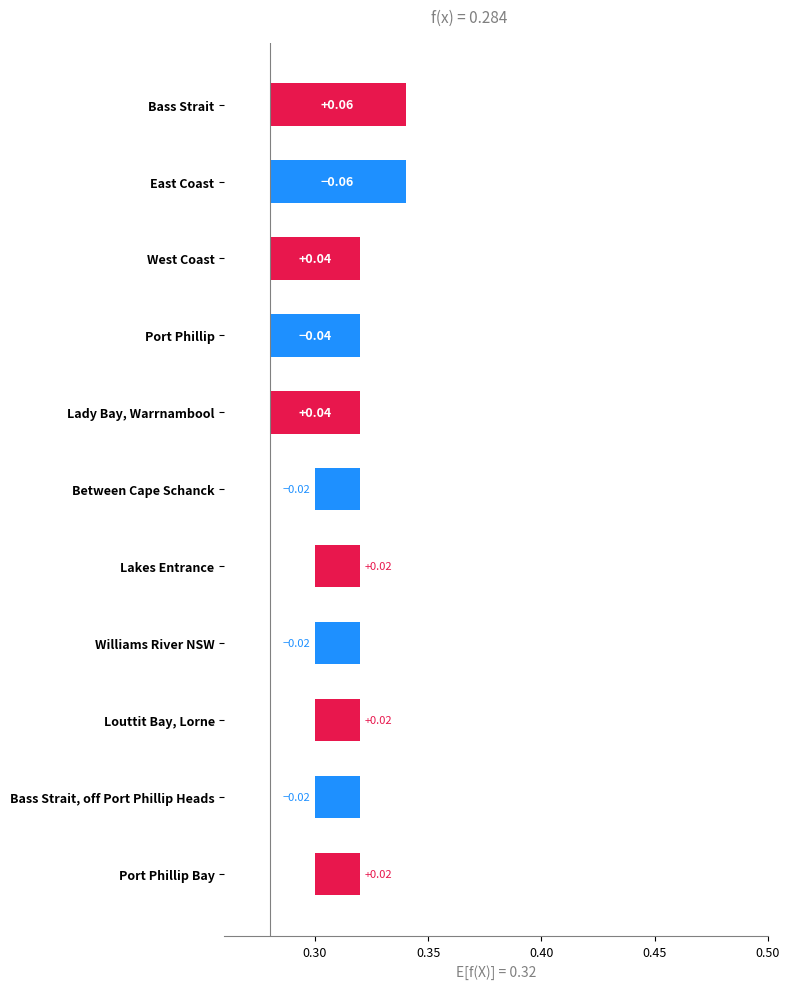

Count the values in the range 0 to 1.

11